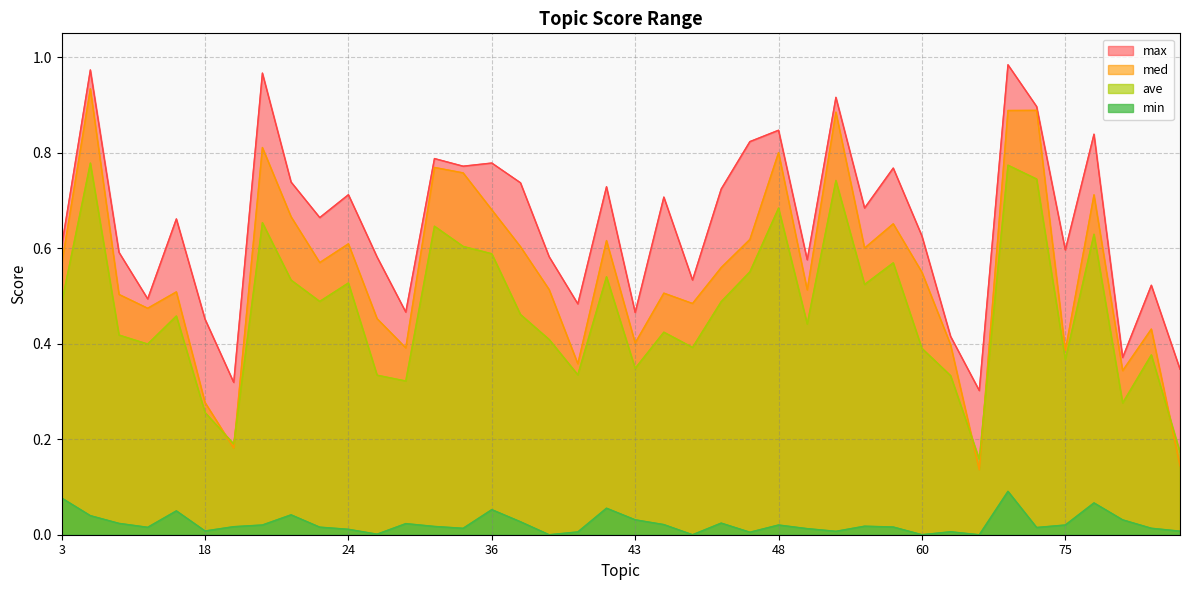

Rank the series by their maximum value, from lowest to highest.

min, ave, med, max